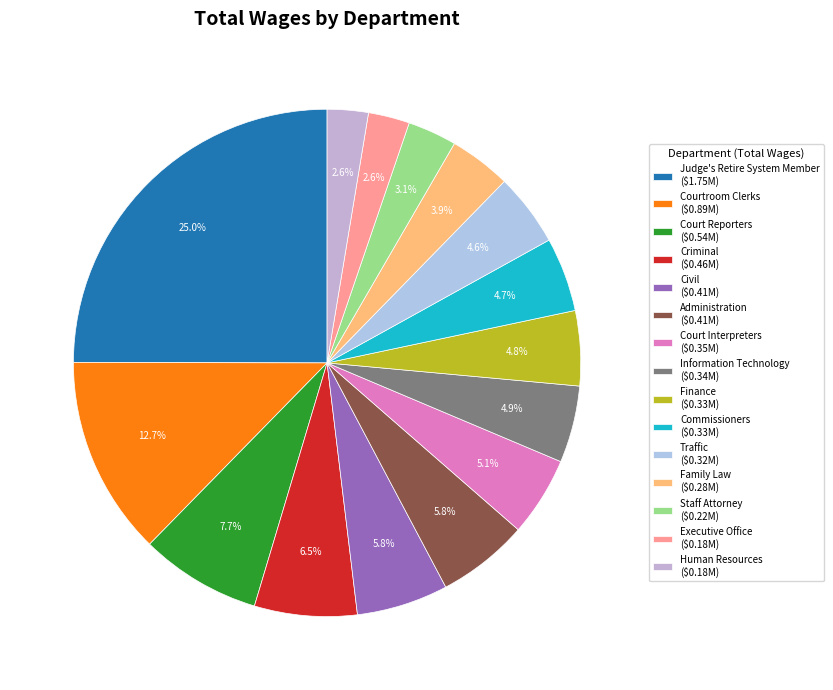

What is the smallest slice in the pie chart?

Human Resources